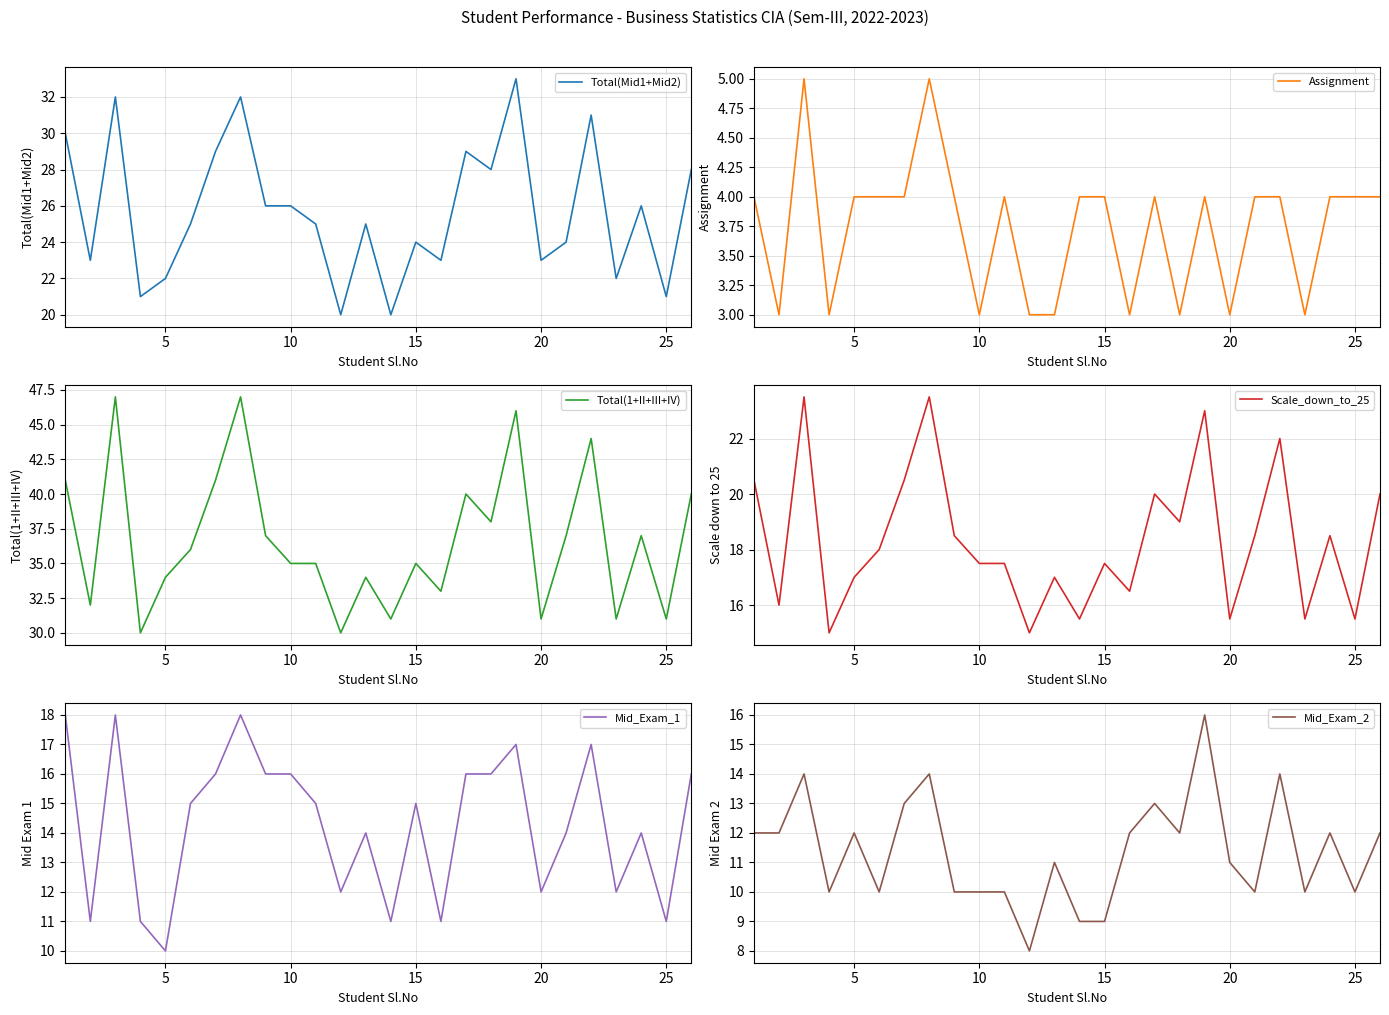

In Mid_Exam_1, how many points are higher than both neighbors (excluding endpoints)?

7